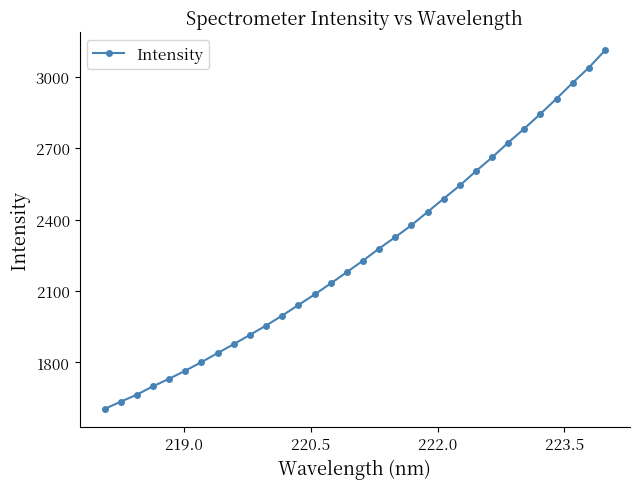

What is the average value?

2257.6